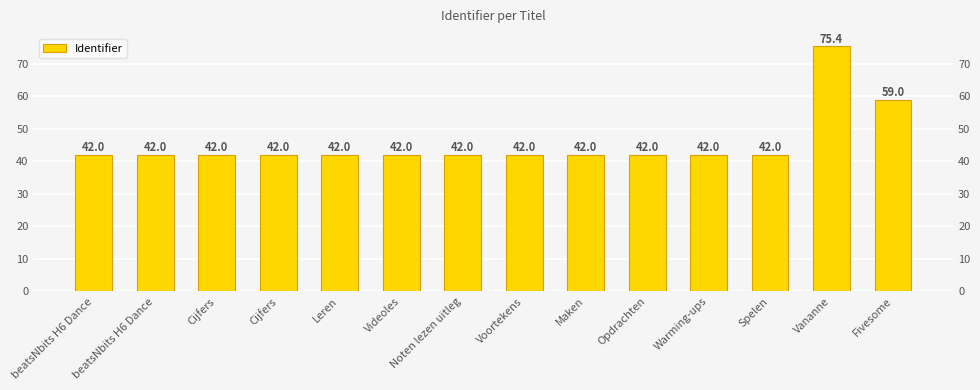

Reading left to right, transcribe all the data shown in this chart.

42.0	42.0	42.0	42.0	42.0	42.0	42.0	42.0	42.0	42.0	42.0	42.0	75.4	59.0